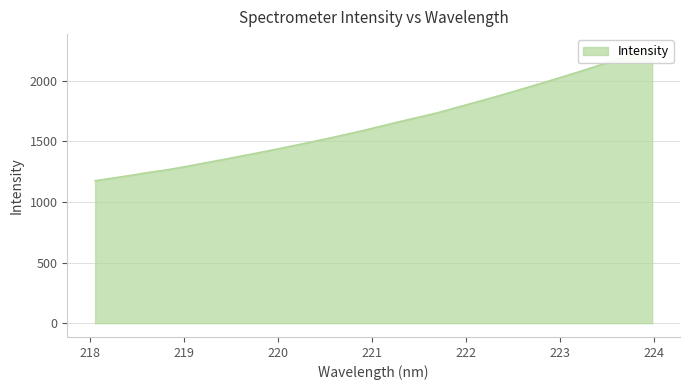

What is the label of the 25th point from the right?

219.3979